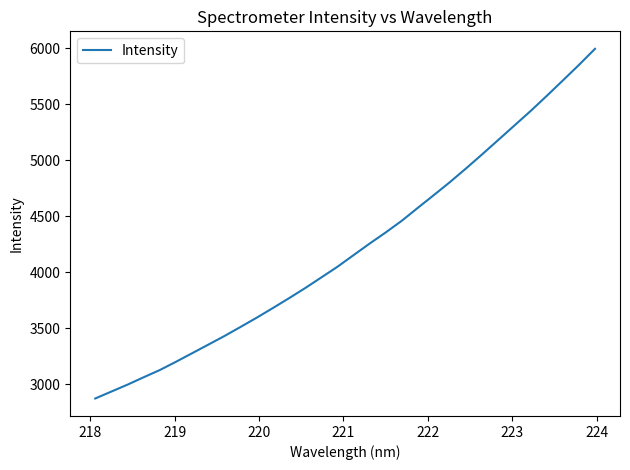

How many lines are shown in the chart?

1